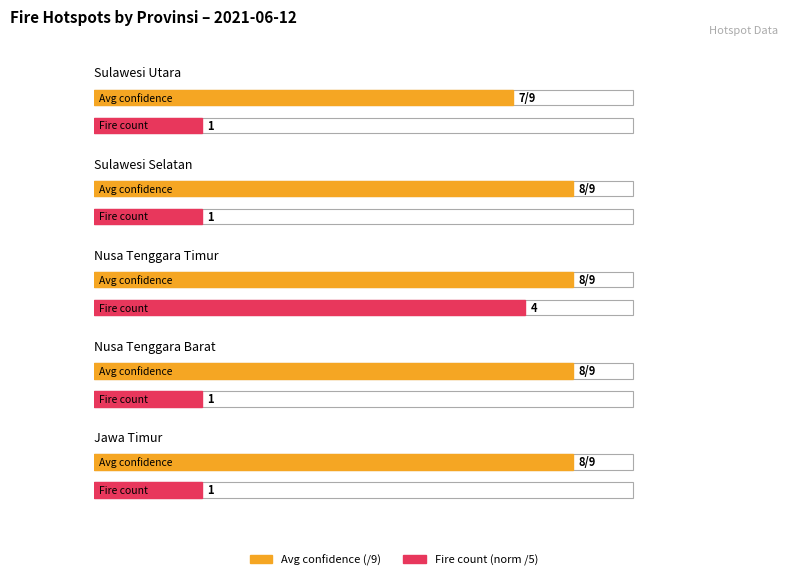

The value of Average utilization at Nusa Tenggara Timur is 8. True or false?

True